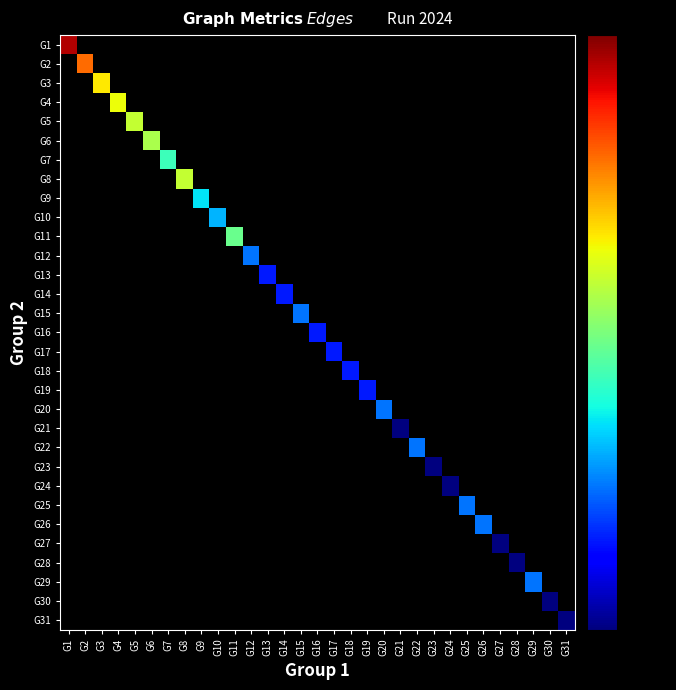

Rank the series at G30 from lowest to highest value.

G1, G2, G3, G4, G5, G6, G7, G8, G9, G10, G11, G12, G13, G14, G15, G16, G17, G18, G19, G20, G21, G22, G23, G24, G25, G26, G27, G28, G29, G30, G31